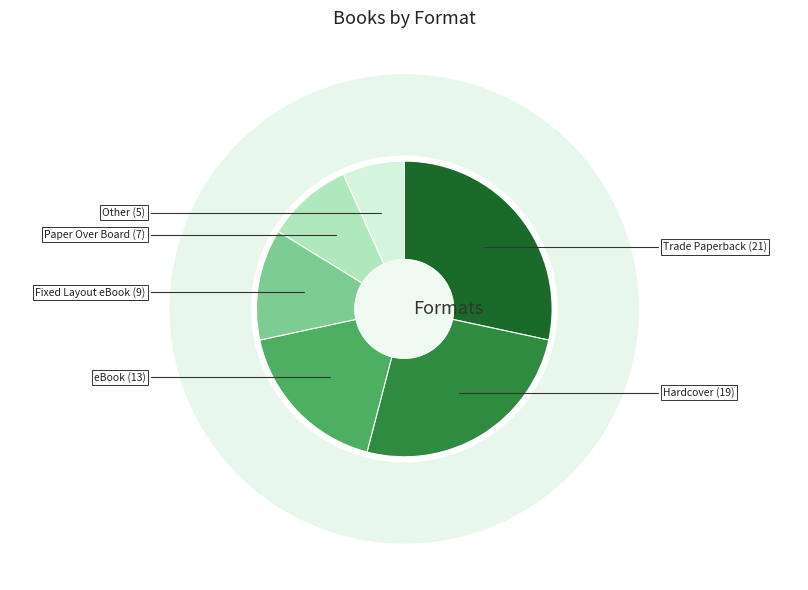

What is the smallest slice in the pie chart?

Other